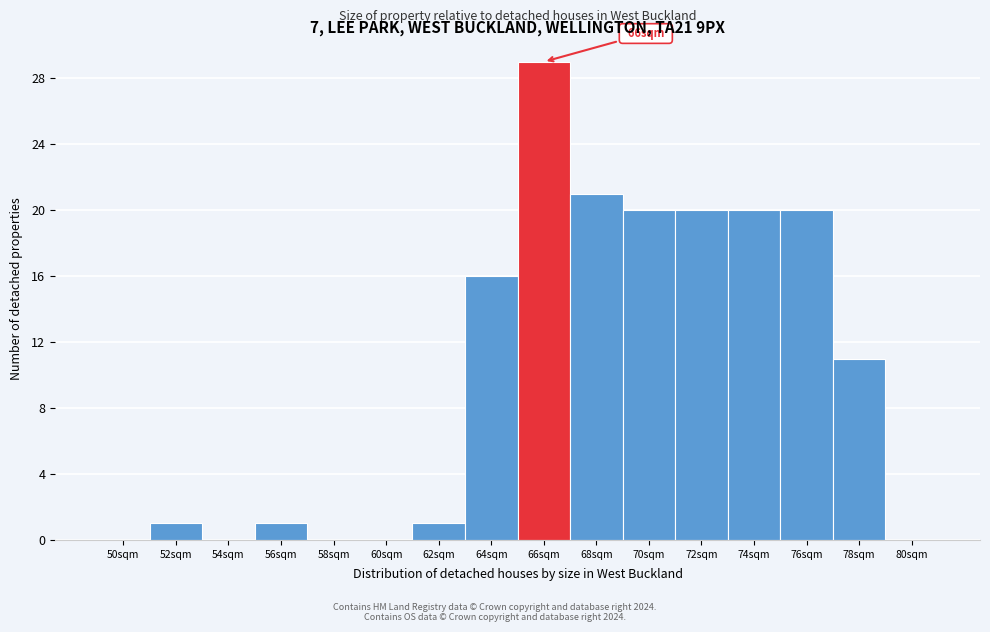

Reading right to left, transcribe all the data shown in this chart.

80sqm=0	78sqm=11	76sqm=20	74sqm=20	72sqm=20	70sqm=20	68sqm=21	66sqm=29	64sqm=16	62sqm=1	60sqm=0	58sqm=0	56sqm=1	54sqm=0	52sqm=1	50sqm=0